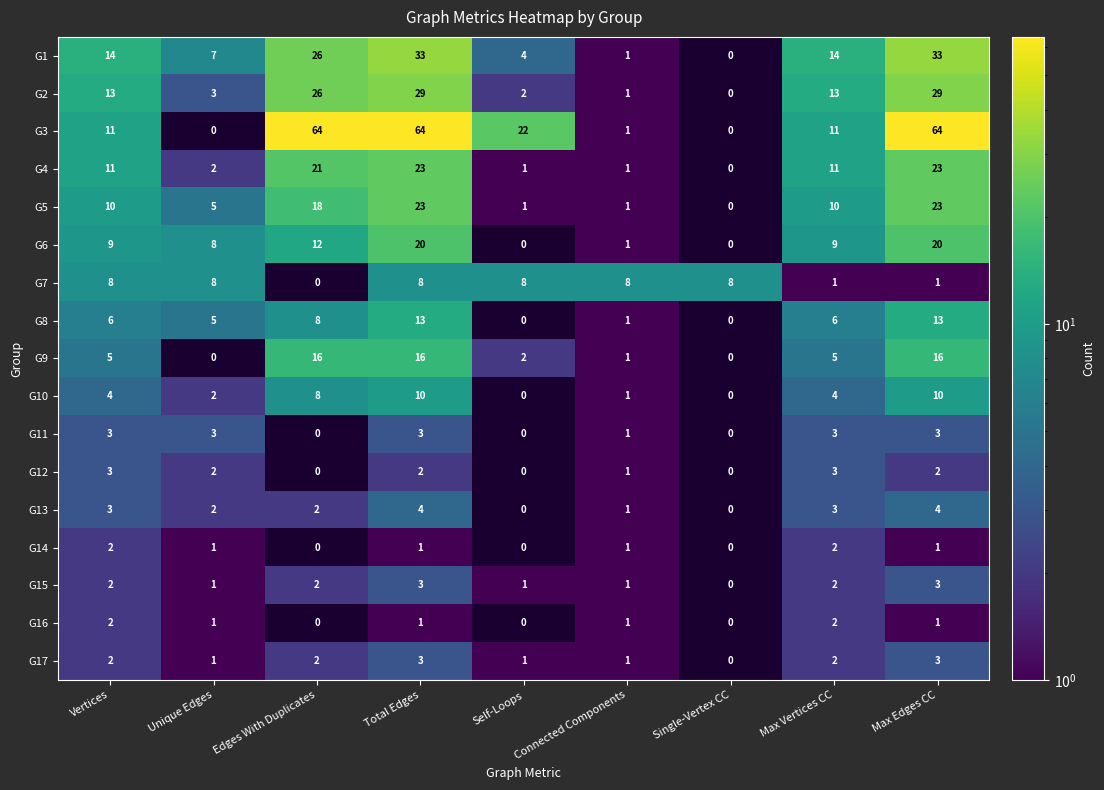

What is the total value across all series at Max Vertices CC?

101